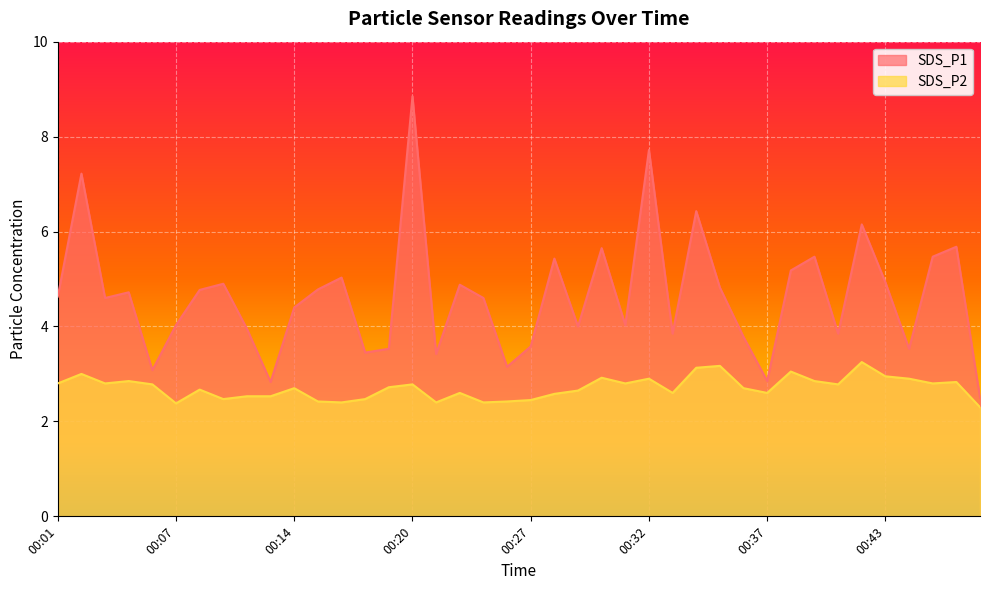

What is the value of the SDS_P2 point at the 37th from the left?

2.9